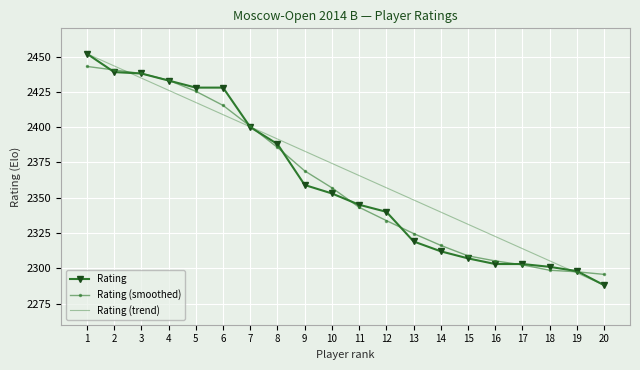

Is it true that Rating (trend) equals 2382.9 at 9?

True